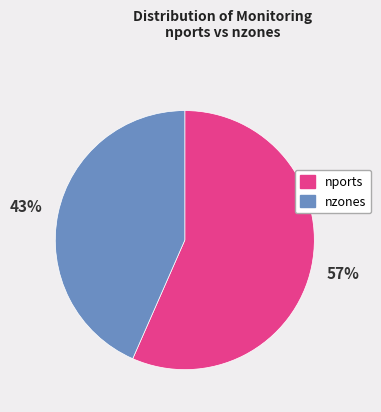

Does any single category account for the majority?

Yes